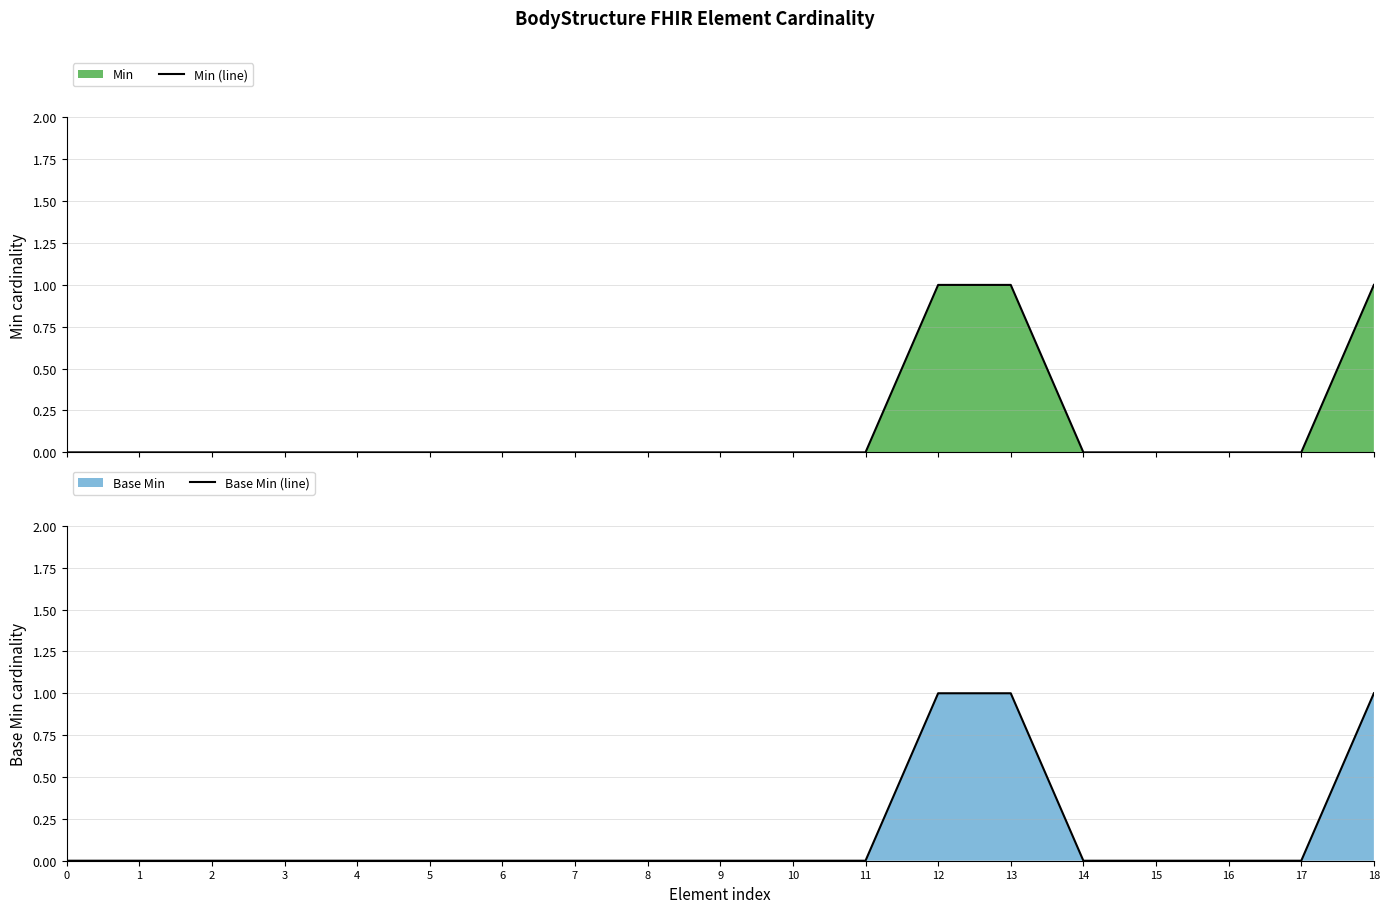

Between 11 and 14, which is larger?

11